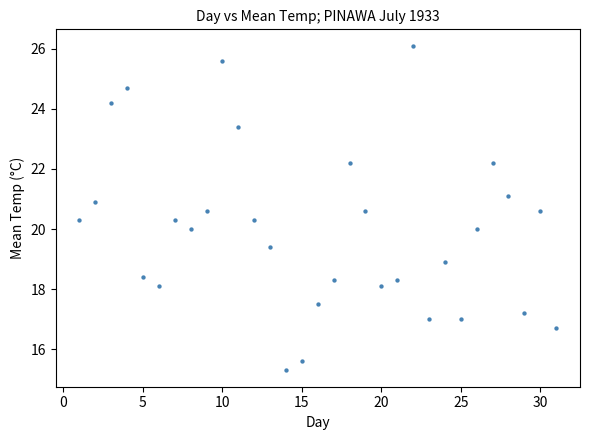

What is the range of X values (max minus min)?

30.0